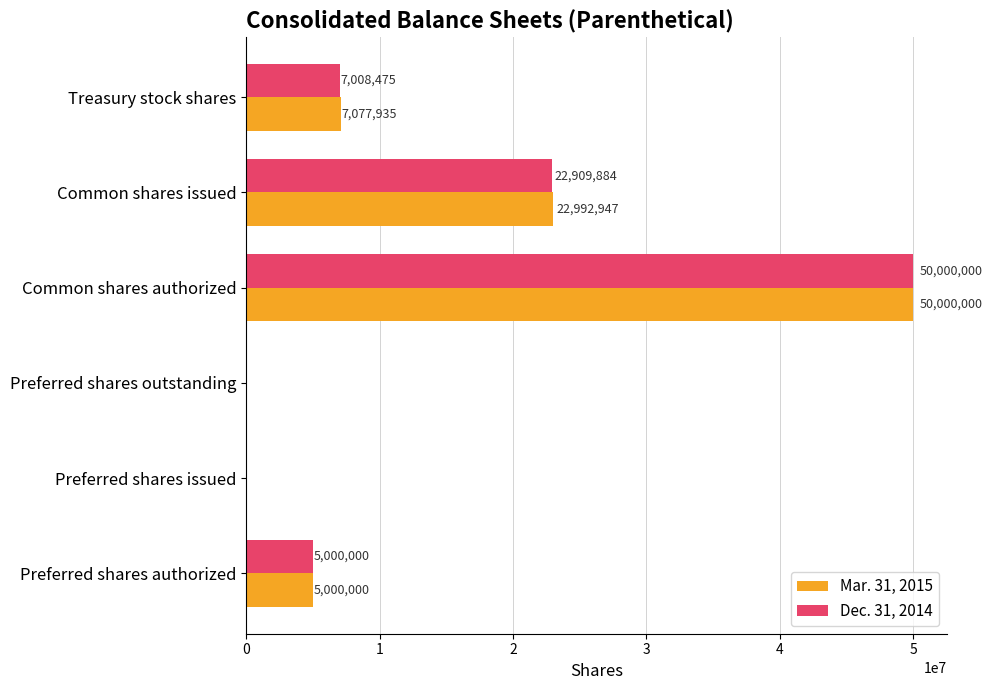

How many categories are shown in the chart?

6